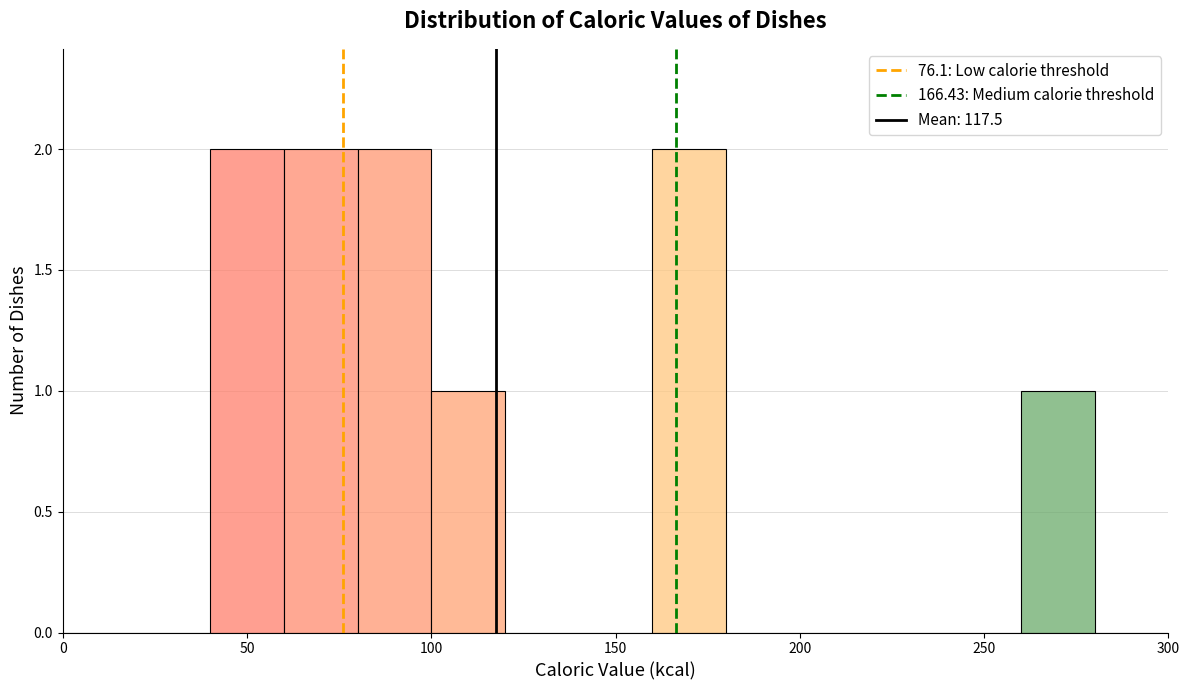

Reading left to right, list every bar in this chart as the range it spans on the x-axis followed by its height. The values are not printed on the chart, so give them approximately, as read against the axis.

0 to 20: 0
20 to 40: 0
40 to 60: 2
60 to 80: 2
80 to 100: 2
100 to 120: 1
120 to 140: 0
140 to 160: 0
160 to 180: 2
180 to 200: 0
200 to 220: 0
220 to 240: 0
240 to 260: 0
260 to 280: 1
280 to 300: 0